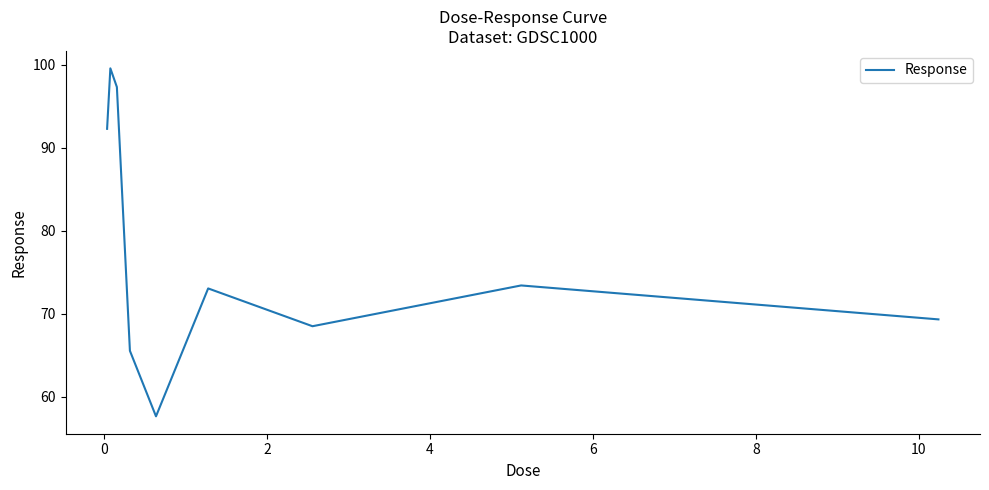

What is the minimum value shown in the chart?

57.7